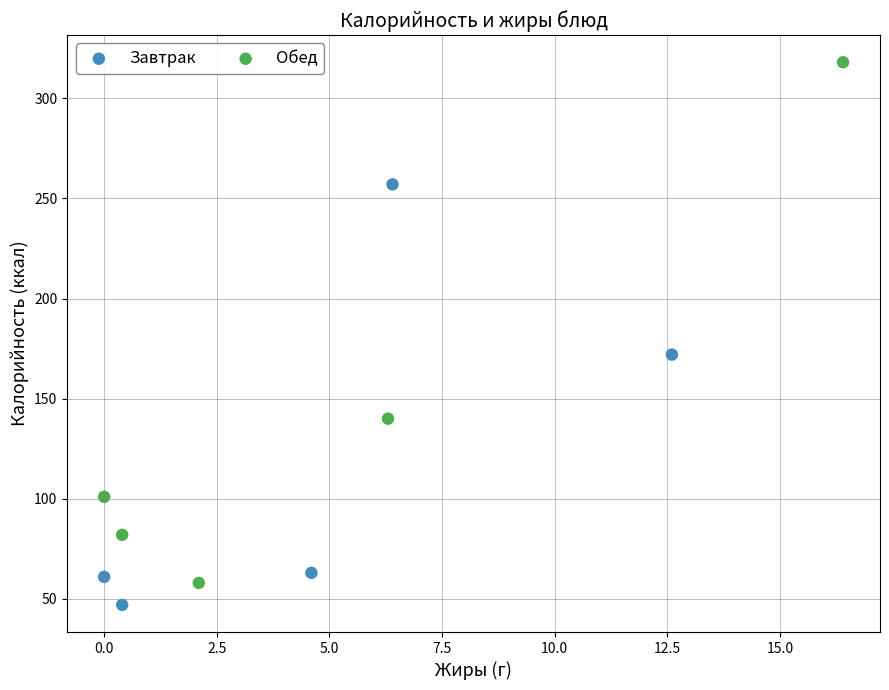

Which series reaches the maximum Y coordinate?

Обед